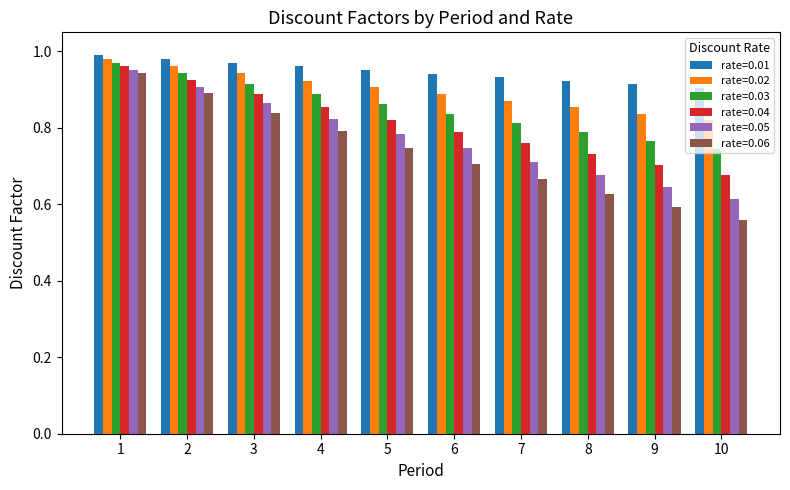

What is the difference between the maximum and minimum values in the rate=0.04 series?

0.3